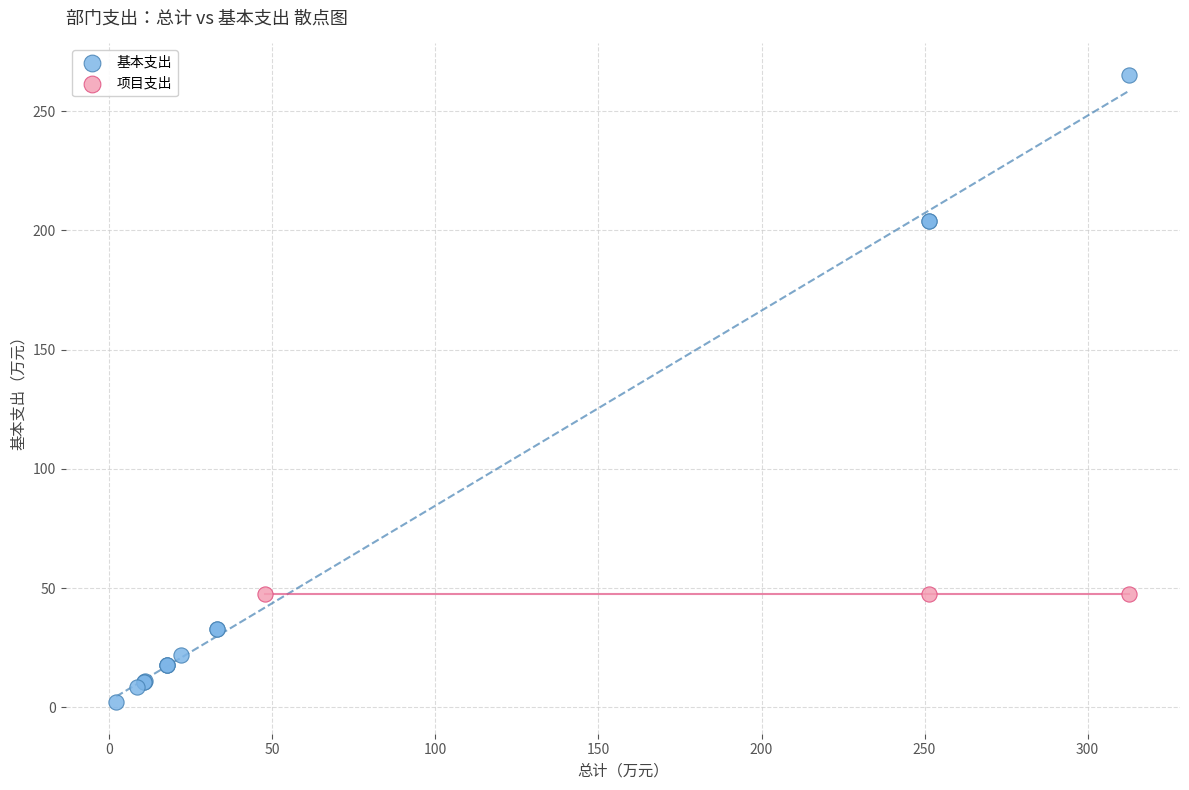

Which series contains the highest Y value?

基本支出